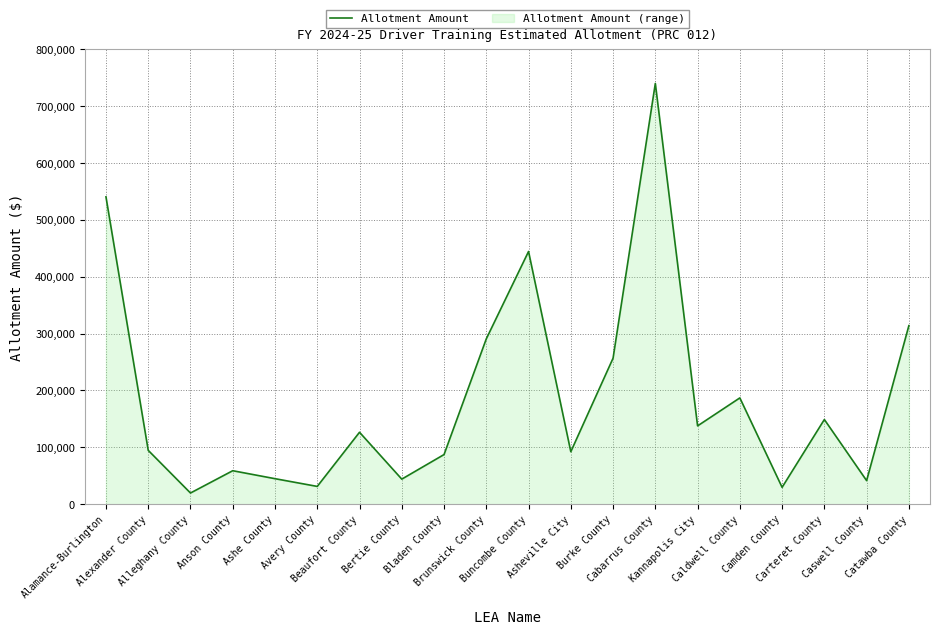

What is the change in value from Alamance-Burlington to Anson County?

-481843